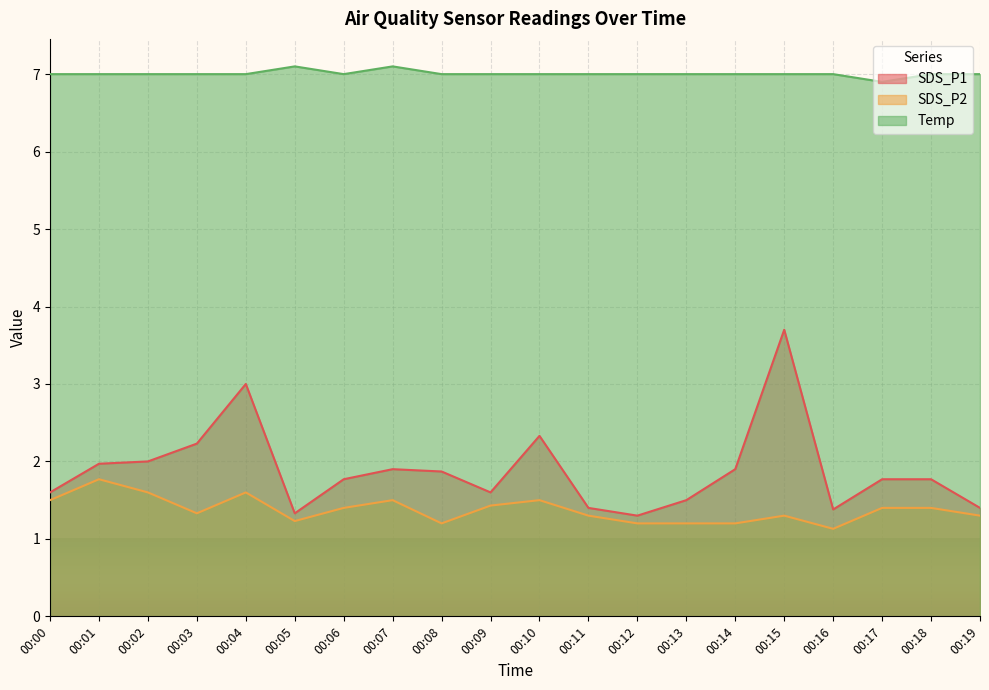

What is the value of the SDS_P1 point at the 5th from the left?

3.0